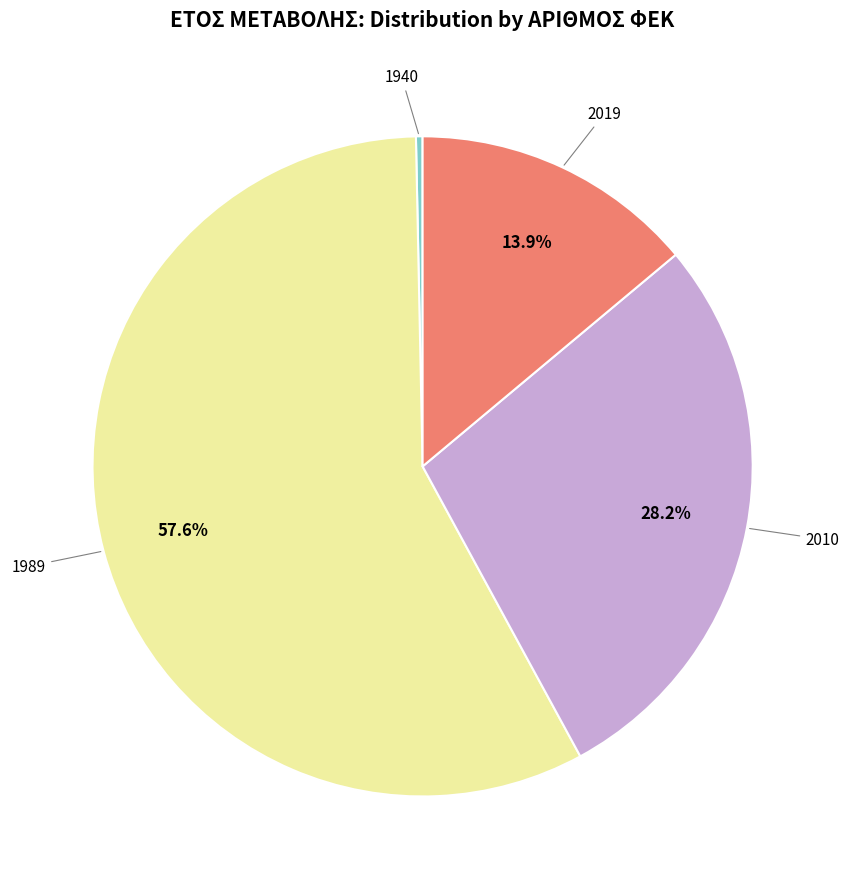

Is there a majority slice in this chart?

Yes